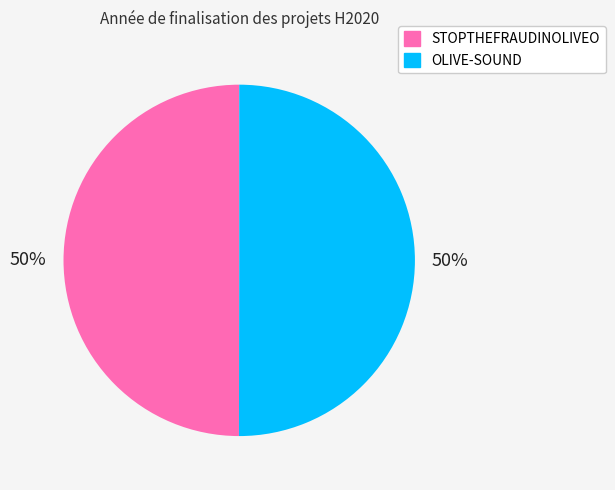

The STOPTHEFRAUDINOLIVEO slice represents 61% of the pie. True or false?

False